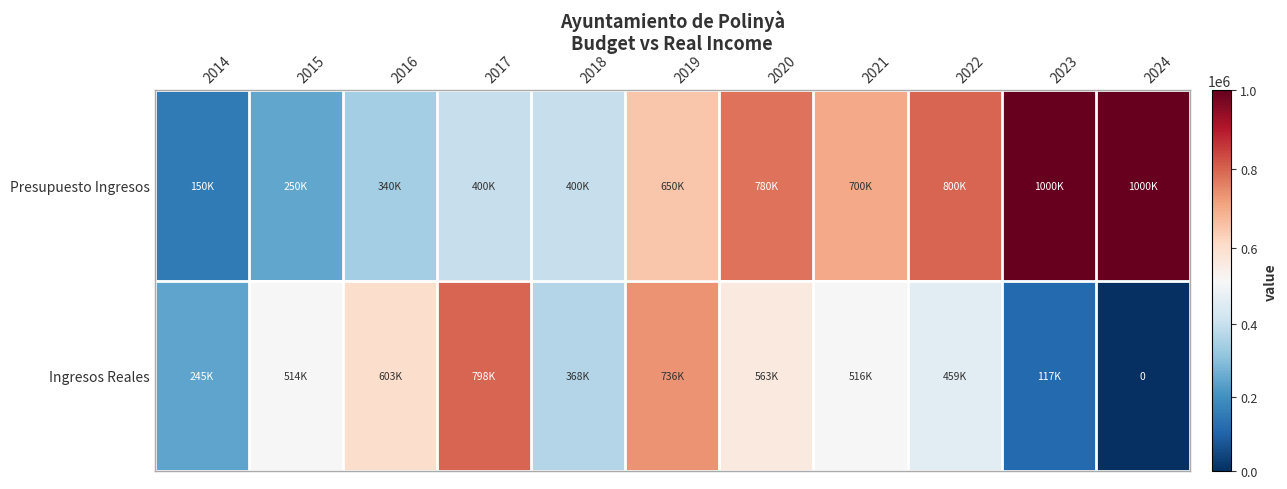

What is the total value across all series at 2019?

1385664.4